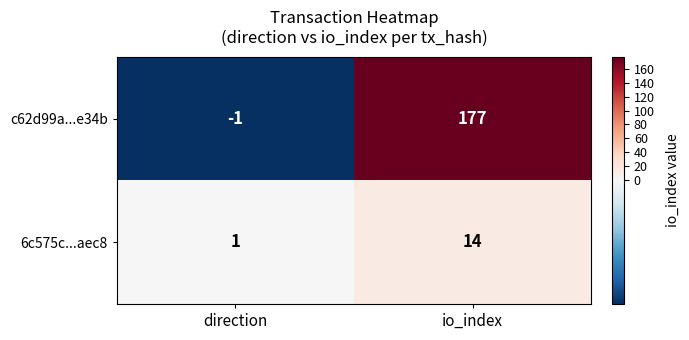

What is the smallest value displayed?

-1